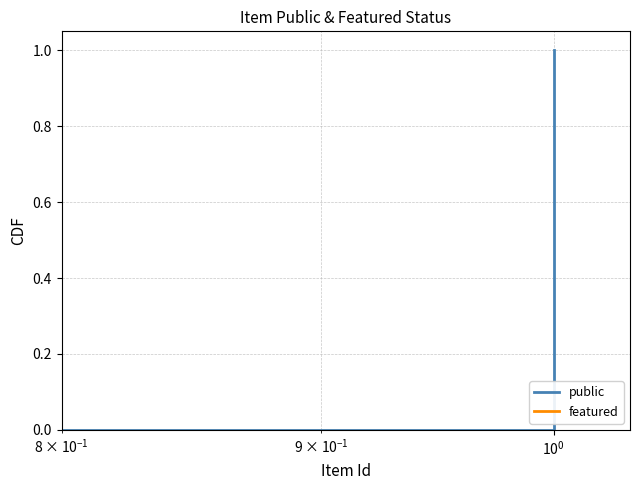

Does the chart have visible grid lines?

Yes